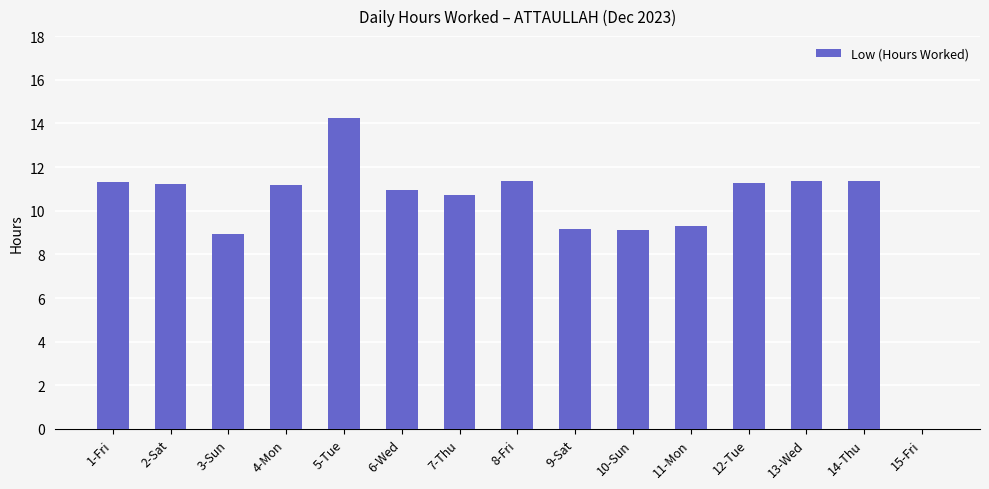

At which category does the chart reach its peak across all series?

5-Tue